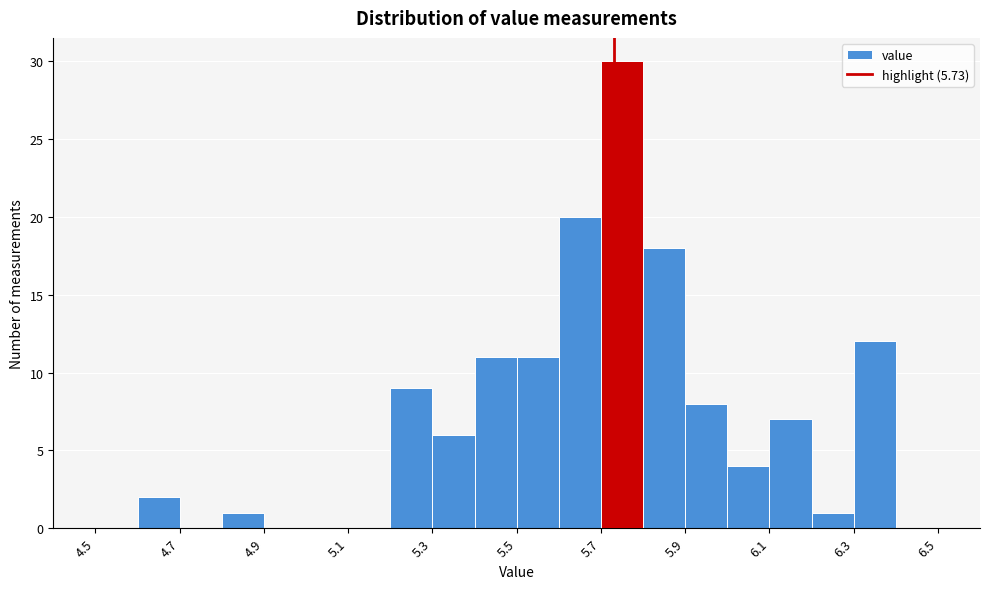

How tall is the bar that spans 5.5 to 5.6 on the x-axis? The values are not printed on the chart, so give them approximately, as read against the axis.

11